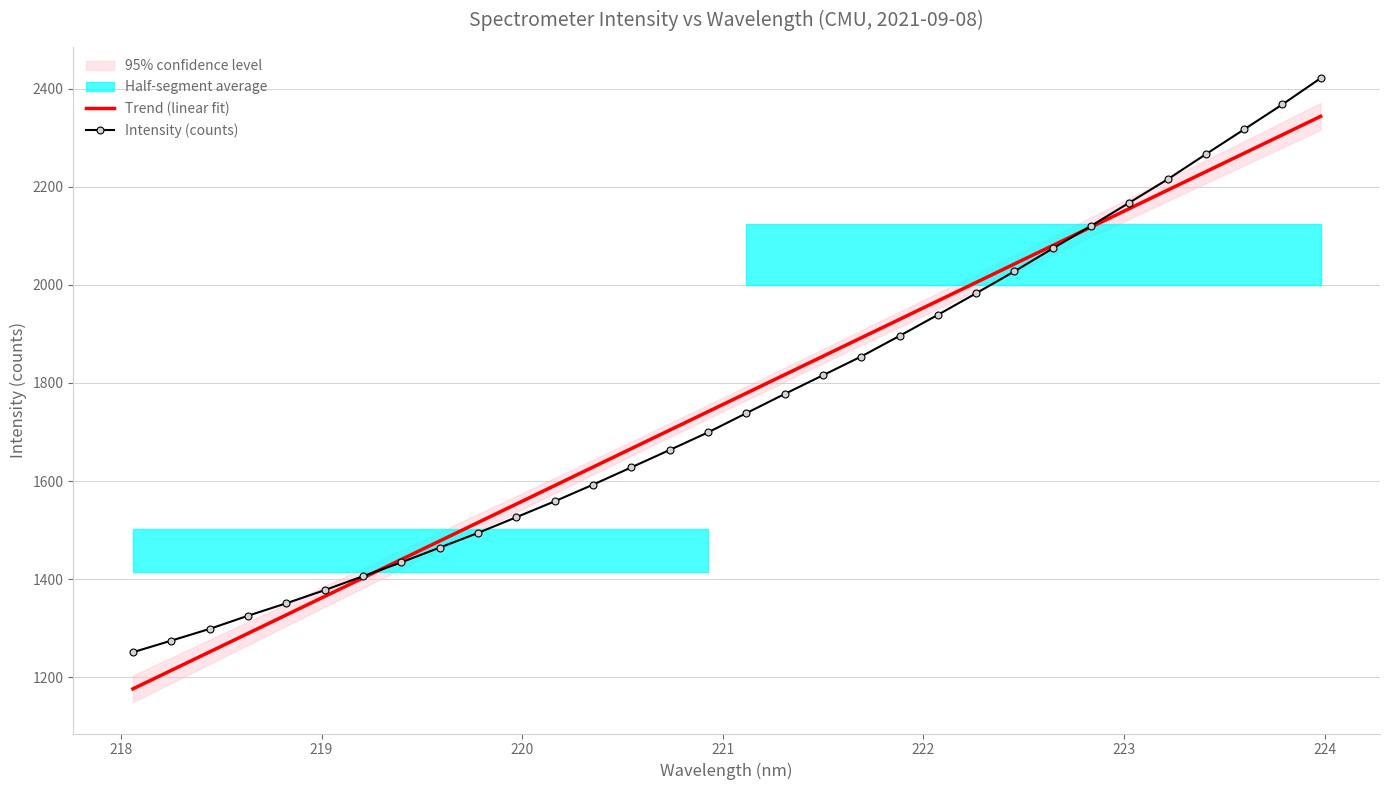

What is the lowest value of the Intensity (counts) series?

1251.2